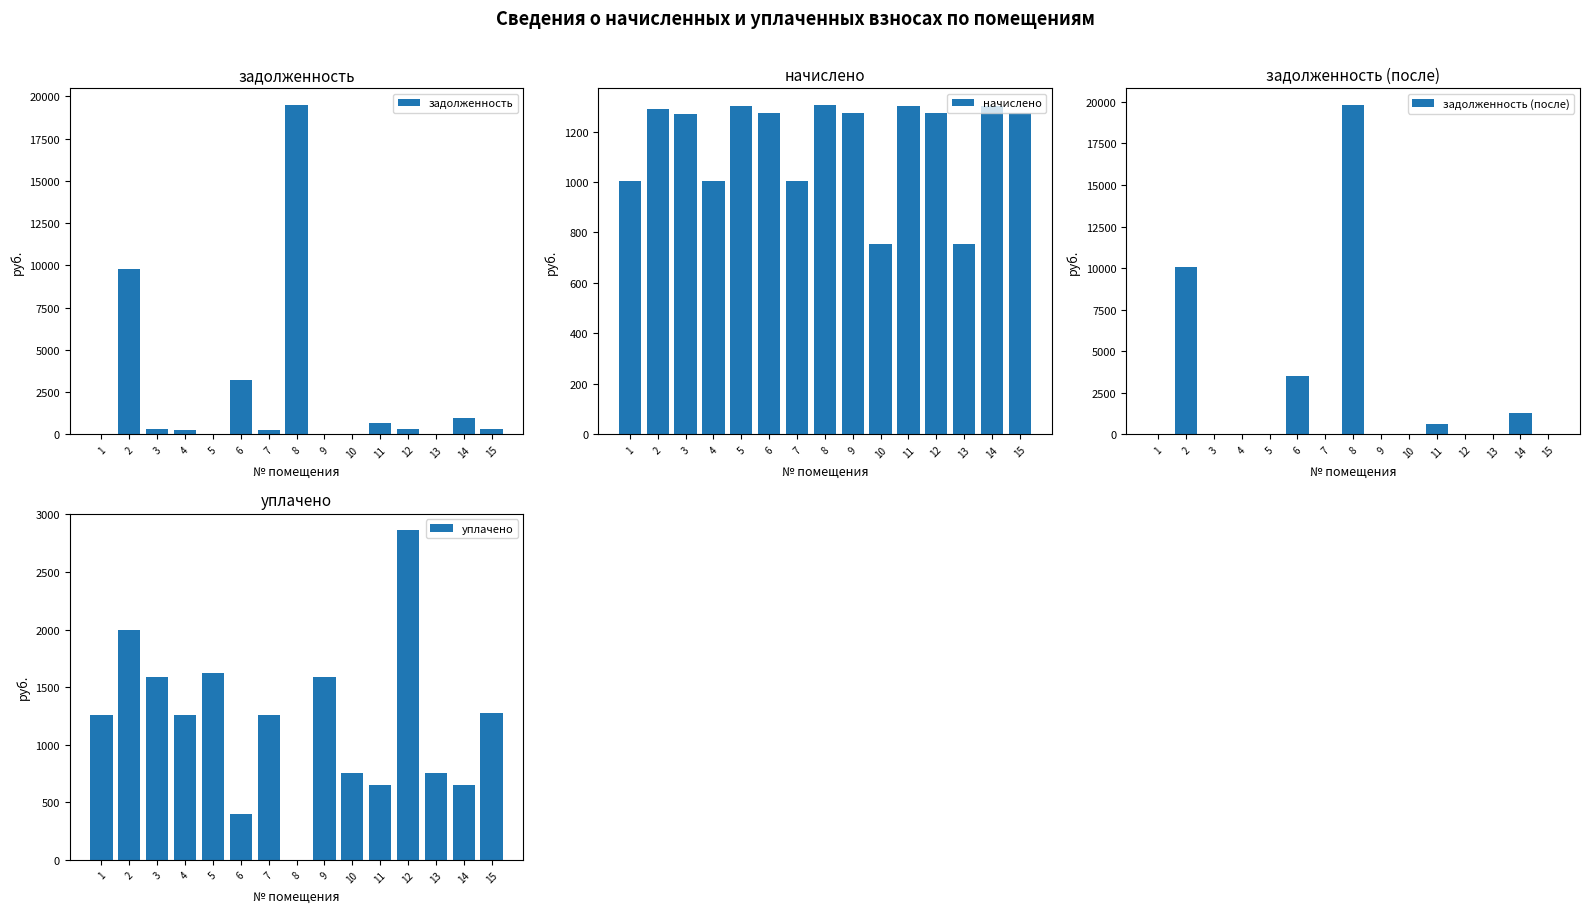

List the series in order of their peak value, highest first.

задолженность (после), задолженность, уплачено, начислено